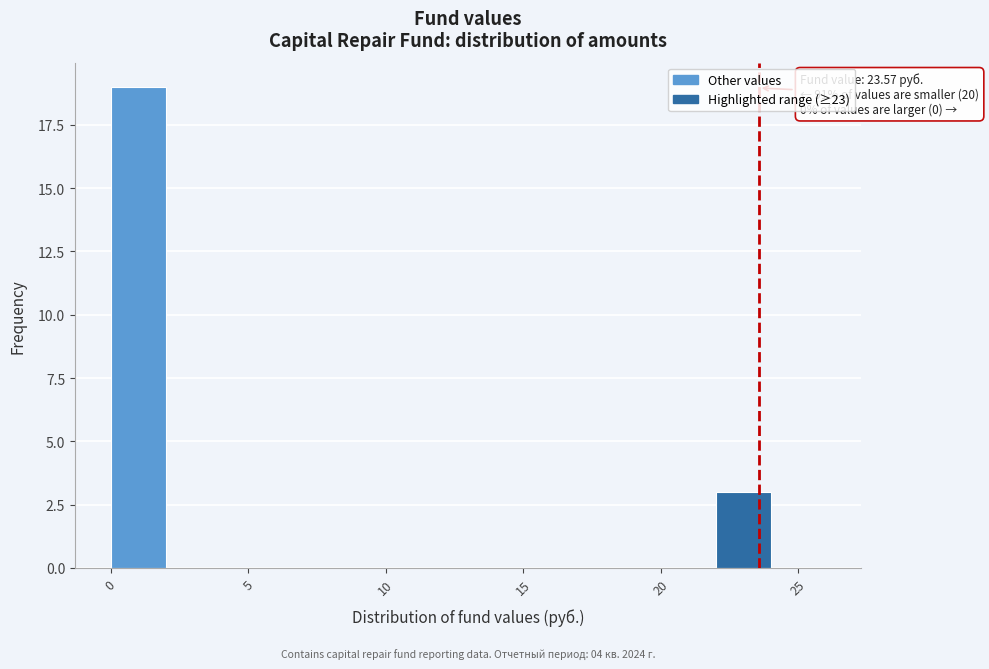

Over which range of the x-axis is the bar tallest?

0 to 2